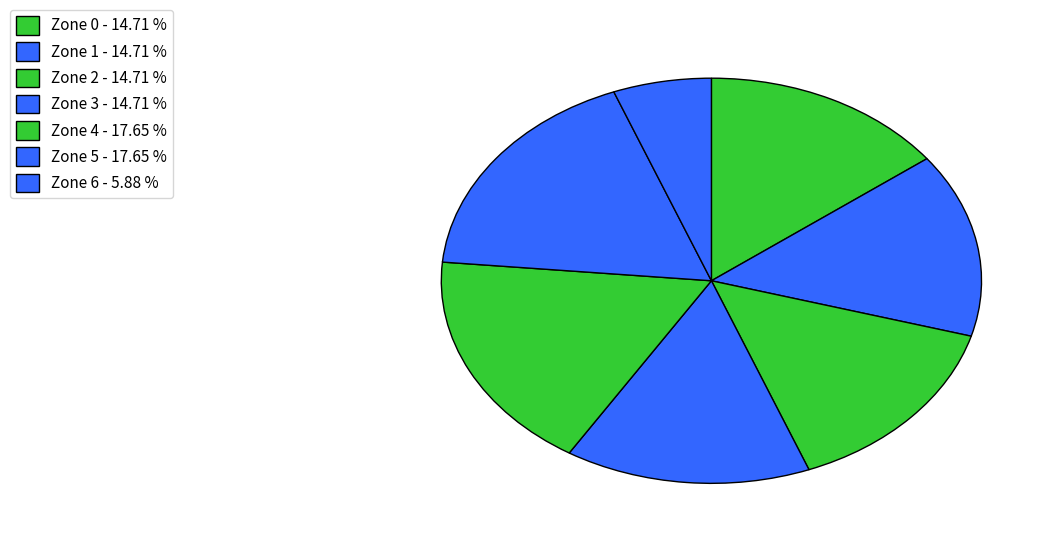

What is the ratio of the value at Zone 6 to the value at Zone 5?

0.3